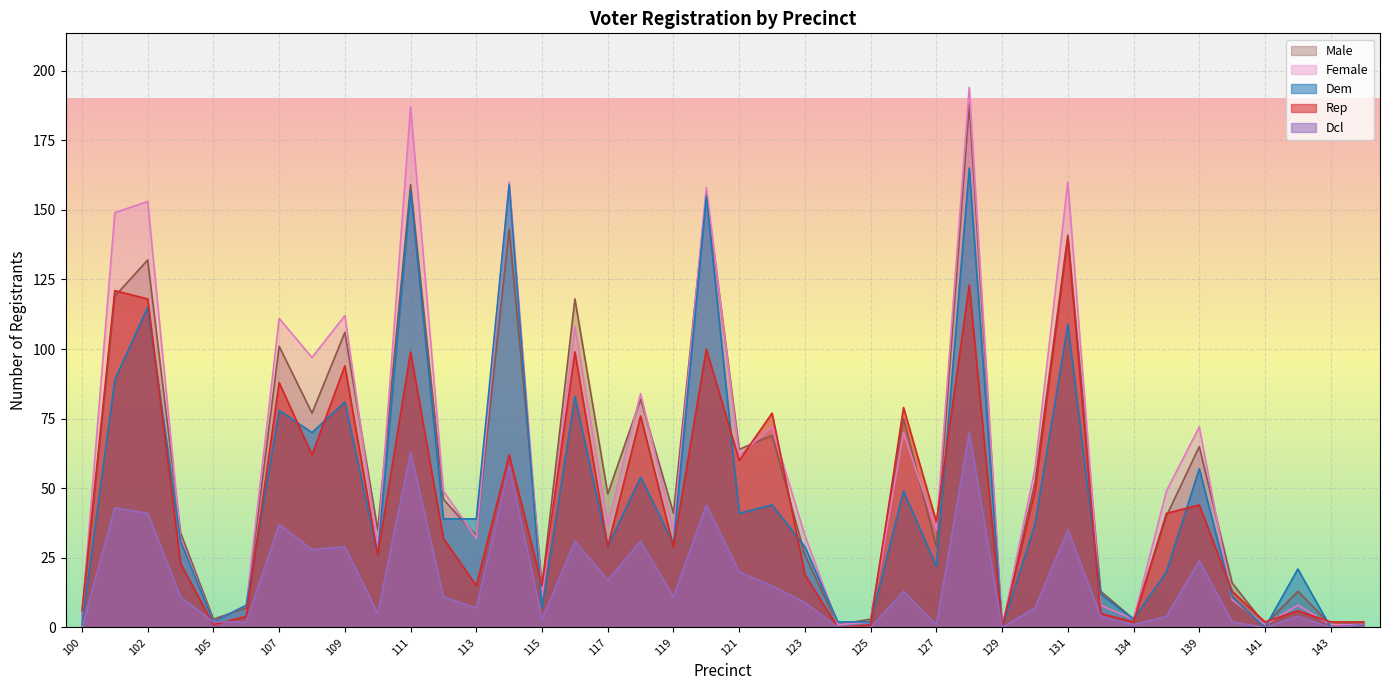

Where does the female series first go above 37?

101